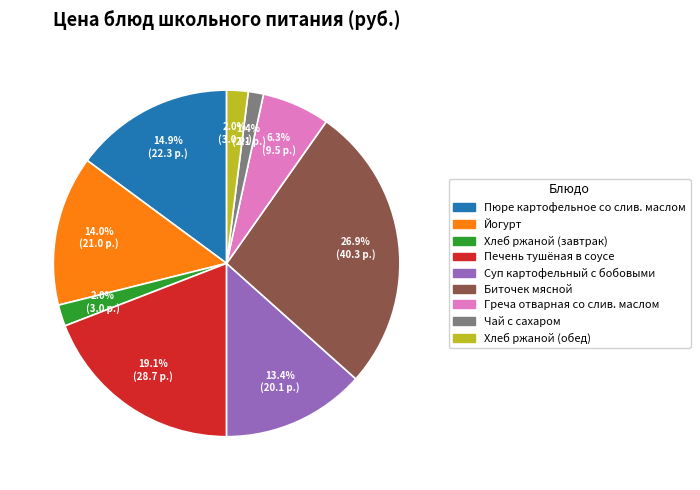

What is the total percentage of Суп картофельный с бобовыми and Чай с сахаром?

14.8%